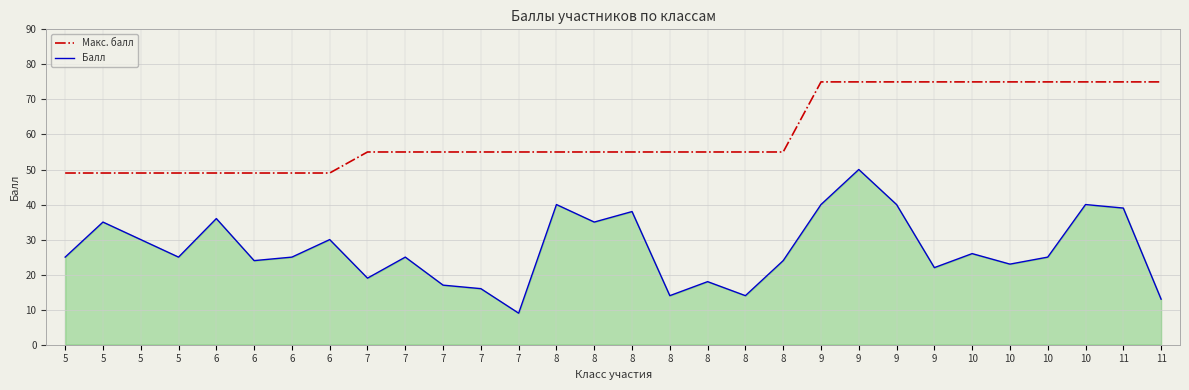

How many lines are shown in the chart?

2